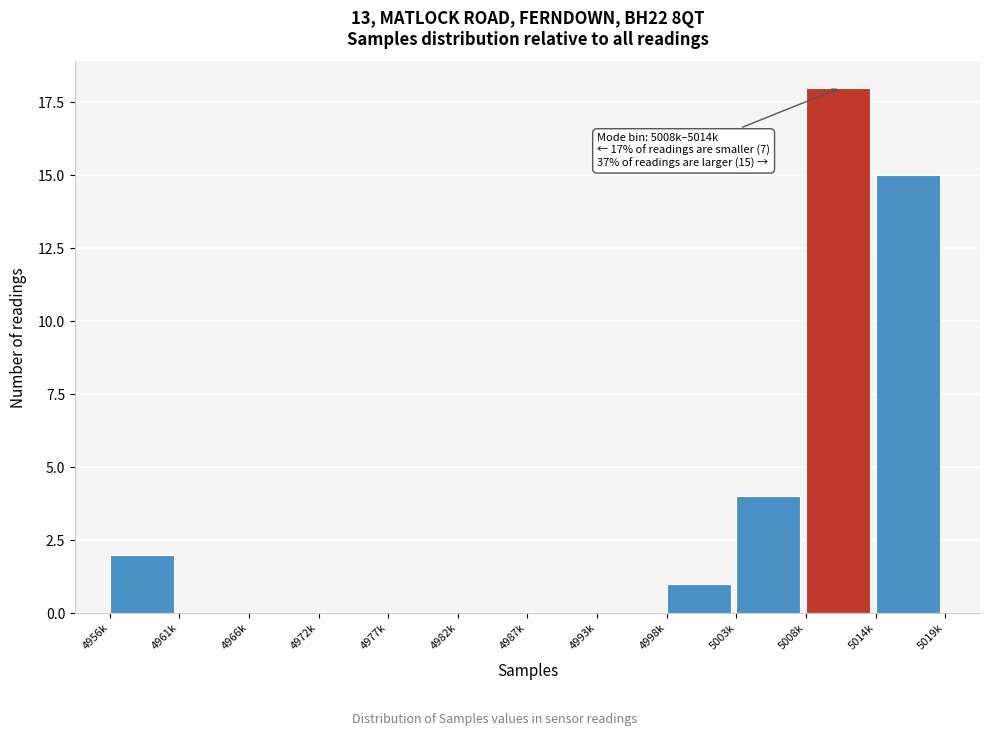

Reading left to right, list all the values displayed in this chart.

4956k=2	4961k=0	4966k=0	4972k=0	4977k=0	4982k=0	4987k=0	4993k=0	4998k=1	5003k=4	5008k=18	5014k=15